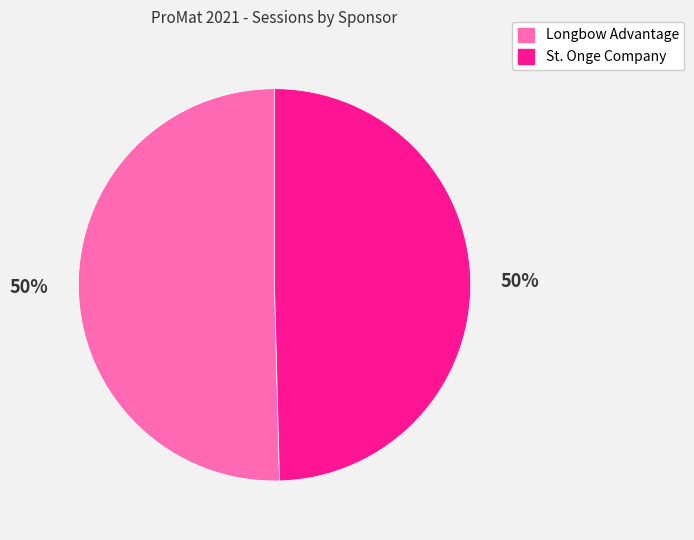

To the nearest percent, what is the average slice percentage?

50%